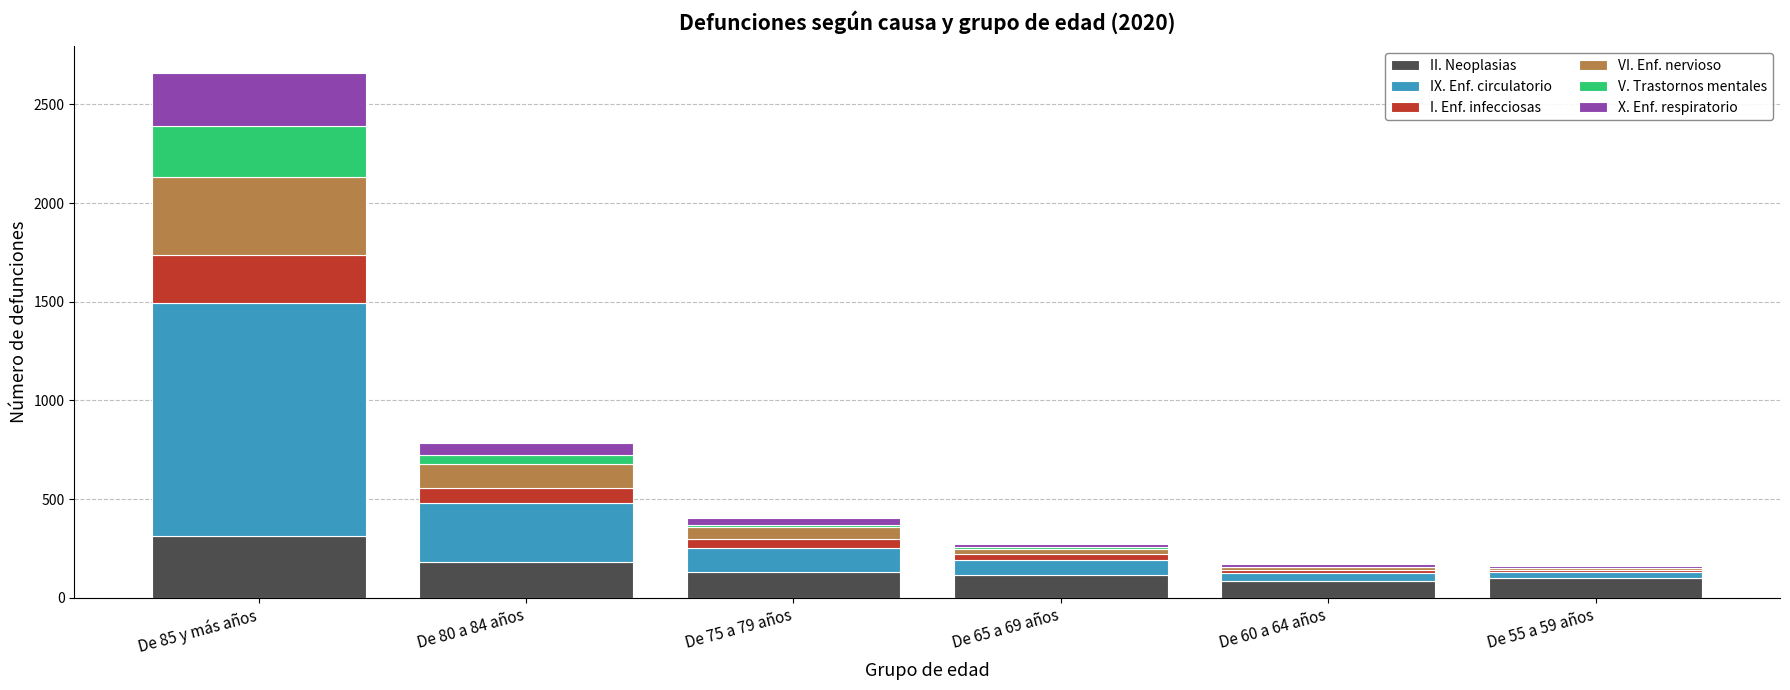

At which category is the sum across all series the highest?

De 85 y más años